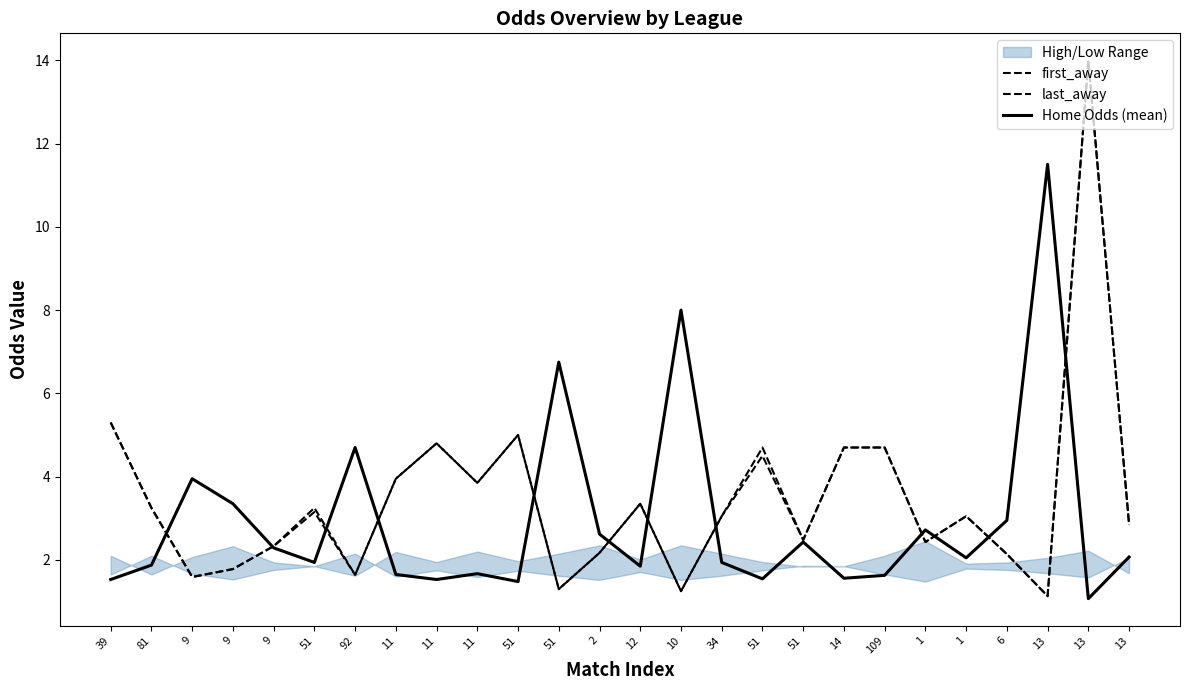

In first_away, how many points are lower than both neighbors (excluding endpoints)?

8